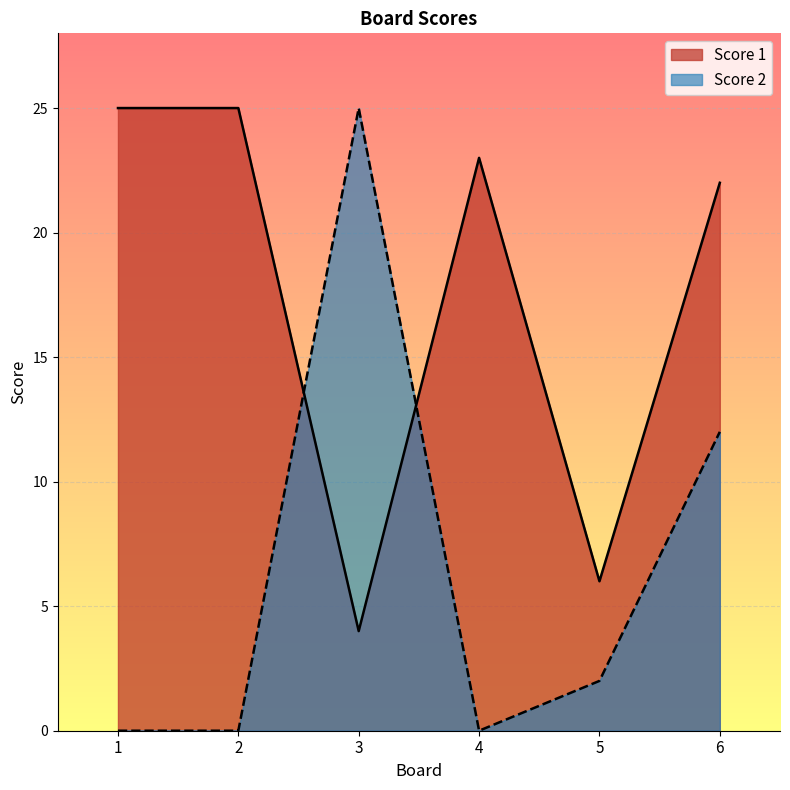

What is the maximum value shown in the chart?

25